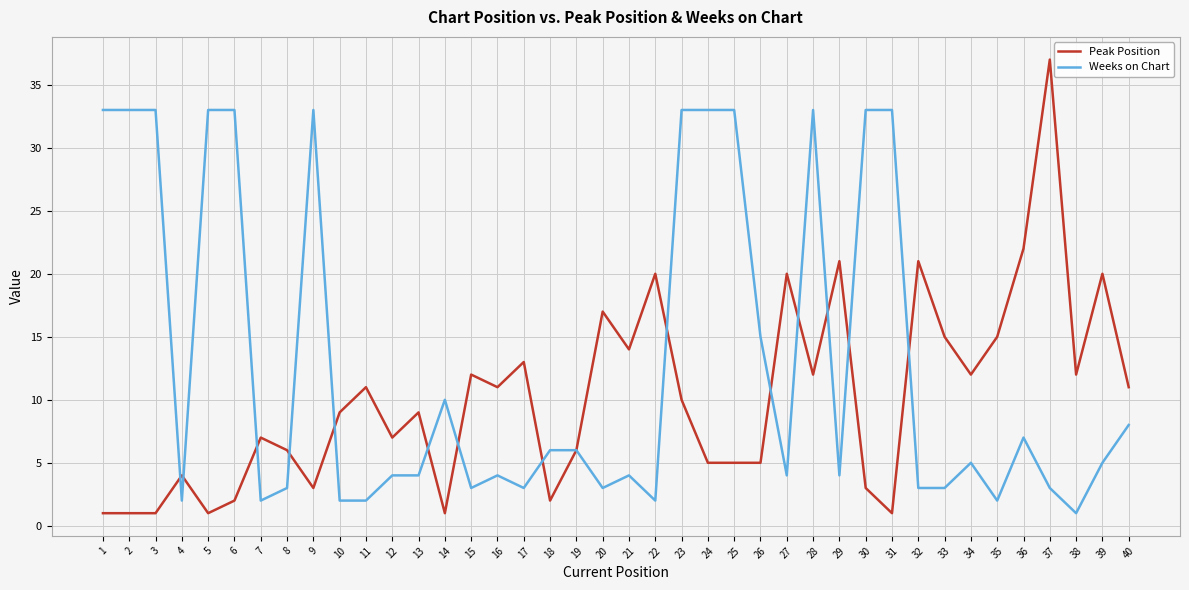

Does the chart have visible grid lines?

Yes